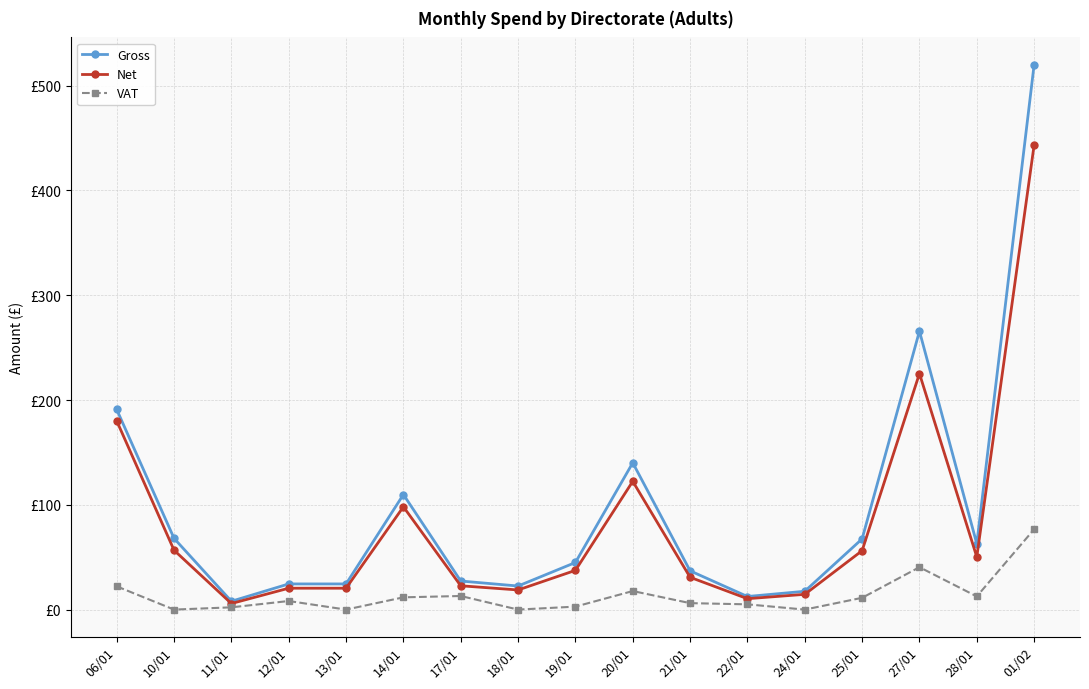

What is the average value of the VAT series?

13.5